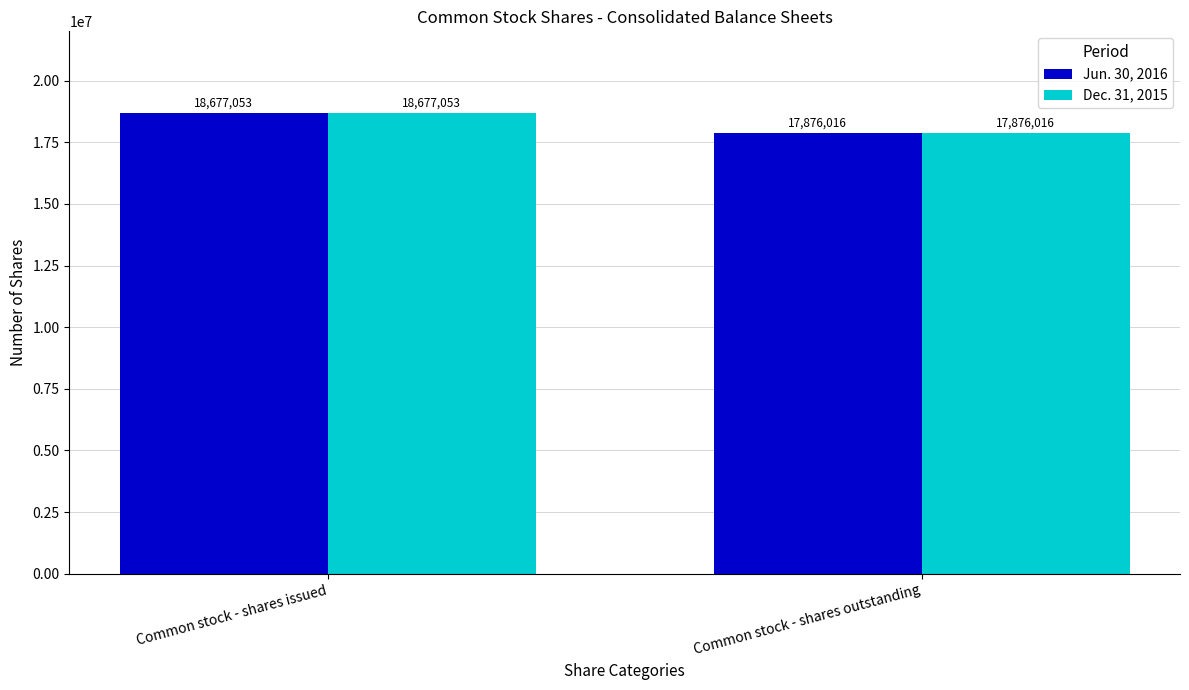

How many series are shown in this chart?

2